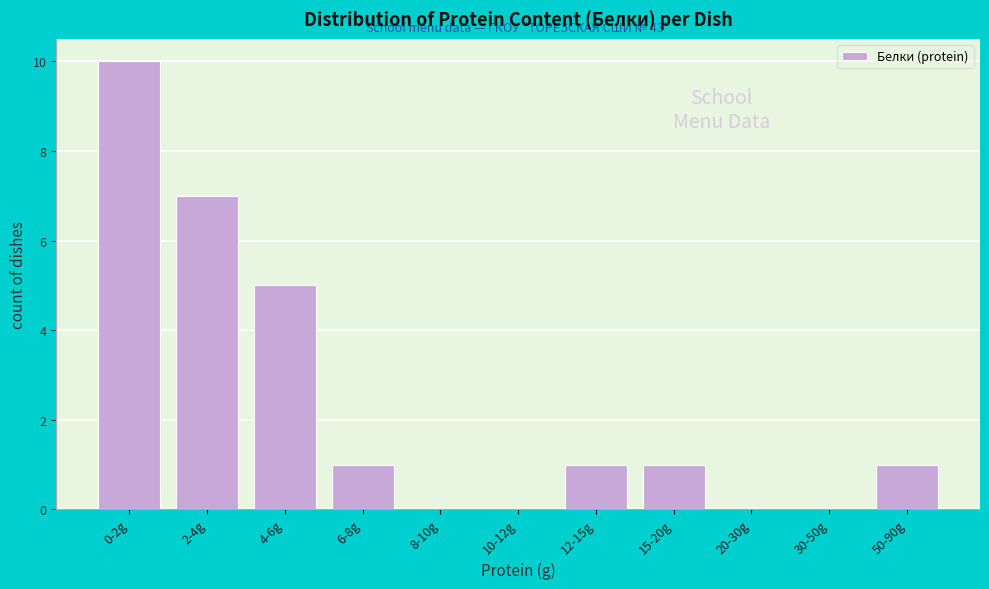

Reading left to right, list all the values displayed in this chart.

0-2g=10	2-4g=7	4-6g=5	6-8g=1	8-10g=0	10-12g=0	12-15g=1	15-20g=1	20-30g=0	30-50g=0	50-90g=1